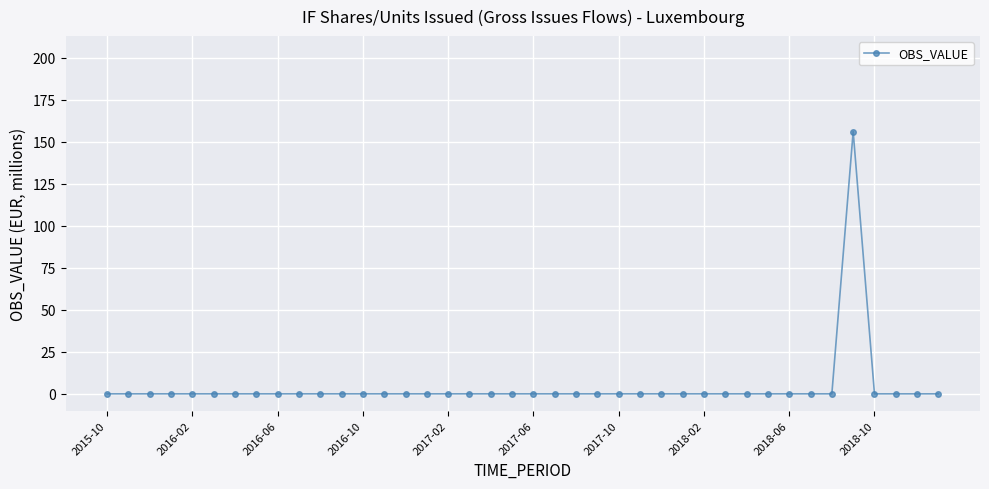

What is the difference between the maximum and minimum values?

156